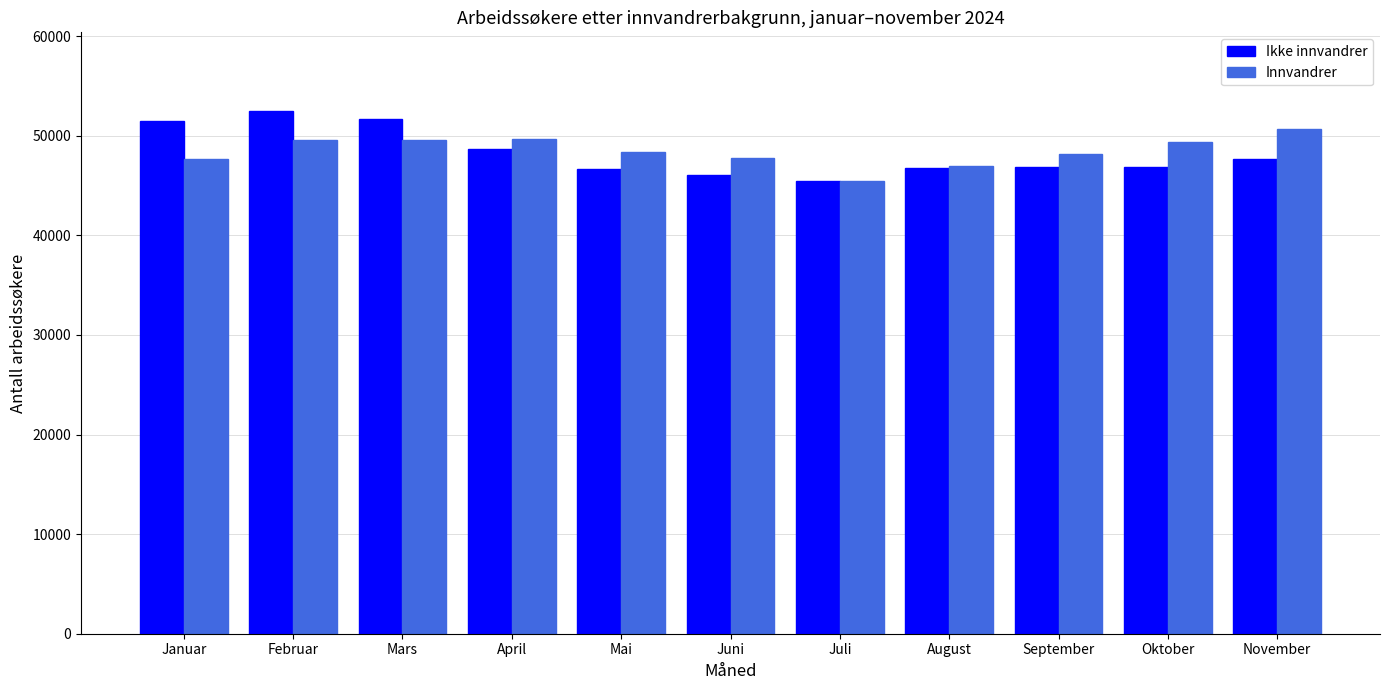

What is the label of the 8th bar from the right?

April